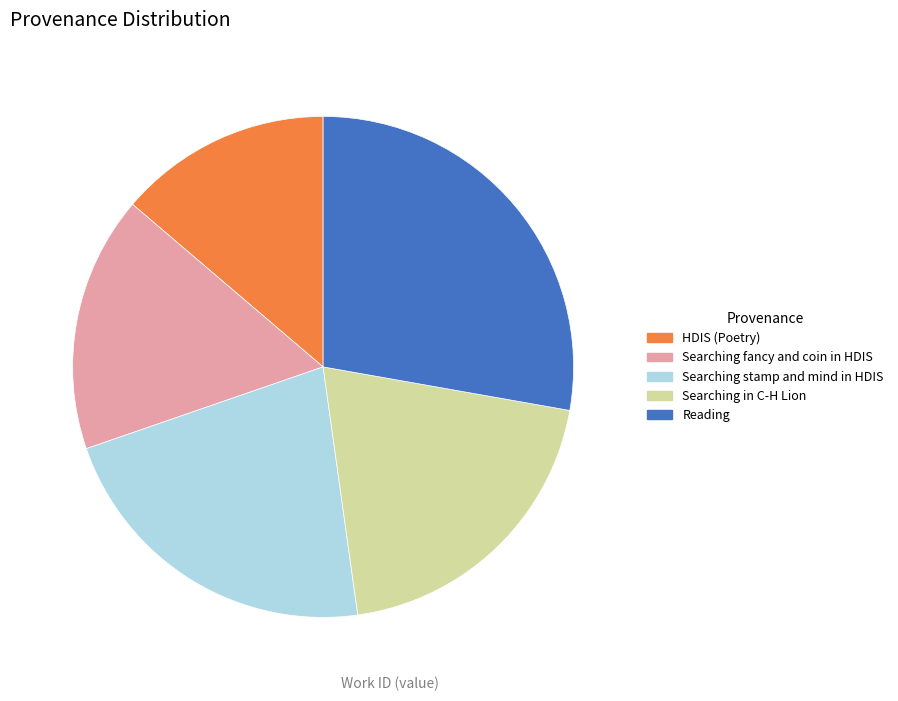

True or false: Searching in C-H Lion accounts for 20% of the total.

True